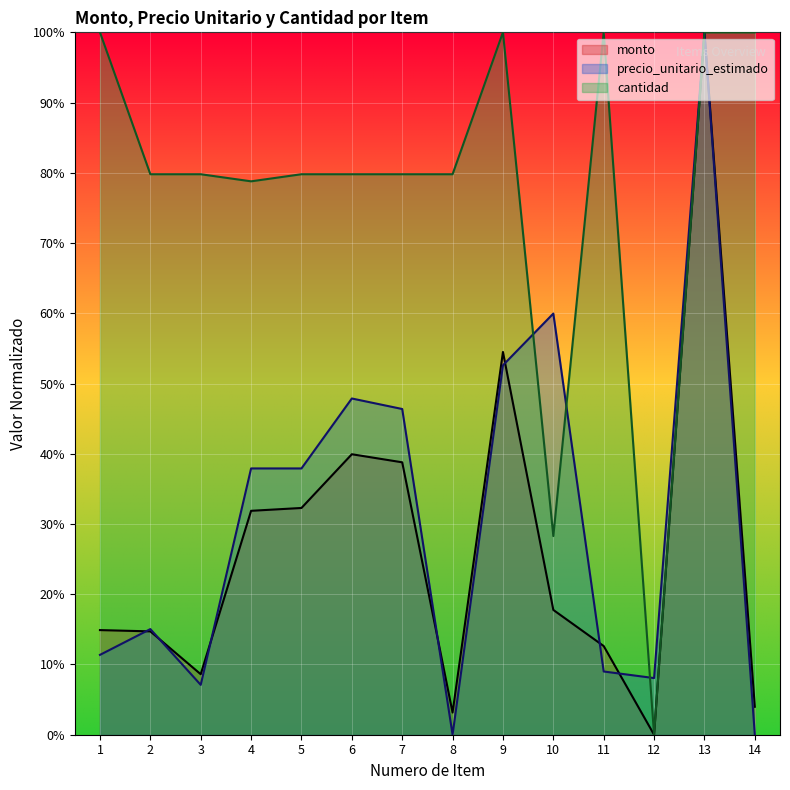

Reading left to right, transcribe all the data shown in this chart.

monto: 0.1	0.1	0.1	0.3	0.3	0.4	0.4	0.0	0.5	0.2	0.1	0.0	1.0	0.0
precio_unitario_estimado: 0.1	0.2	0.1	0.4	0.4	0.5	0.5	0.0	0.5	0.6	0.1	0.1	1.0	0.0
cantidad: 1.0	0.8	0.8	0.8	0.8	0.8	0.8	0.8	1.0	0.3	1.0	0.0	1.0	1.0